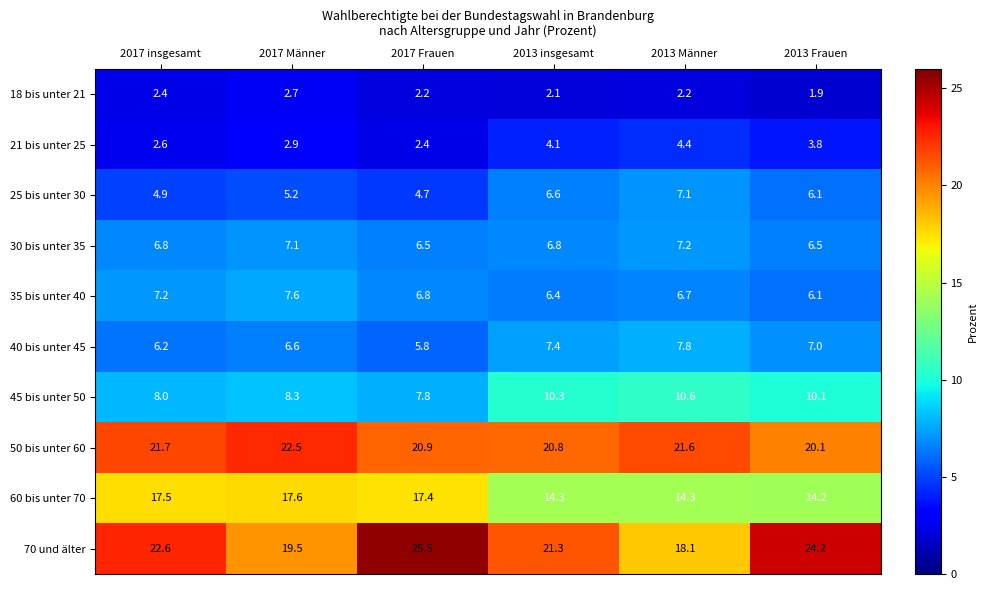

What is the maximum value for 50 bis unter 60?

22.5